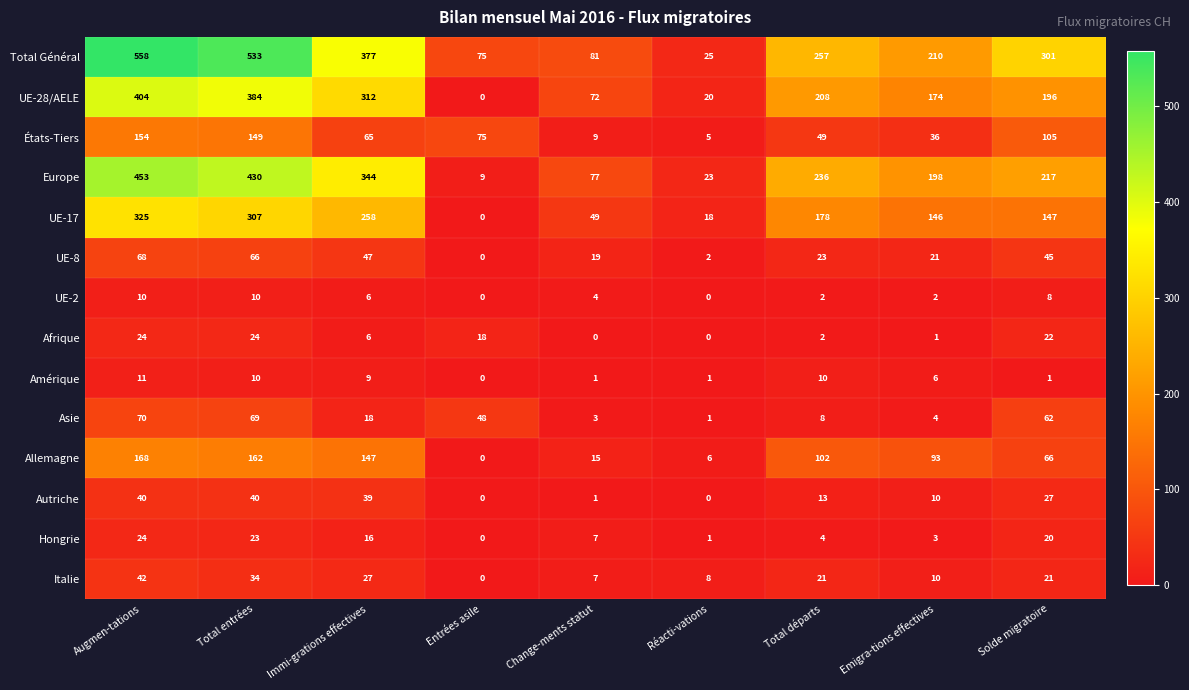

What is the difference between the UE-8 values at Immi-grations effectives and Réacti-vations?

45